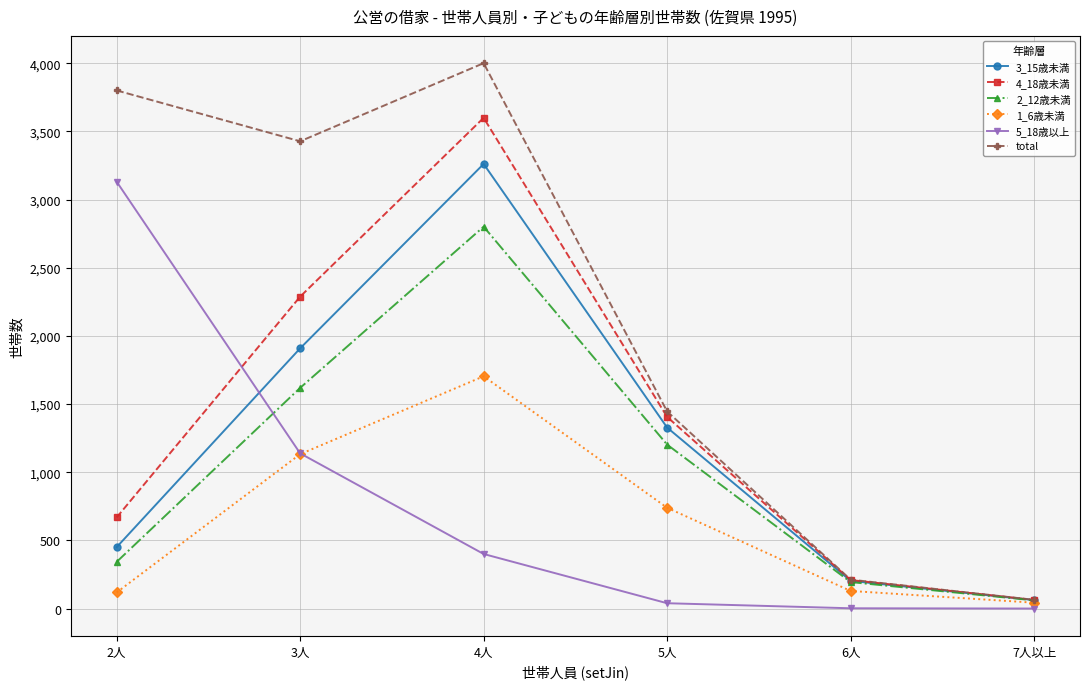

At which label does 1_6歳未満 reach its peak?

4人